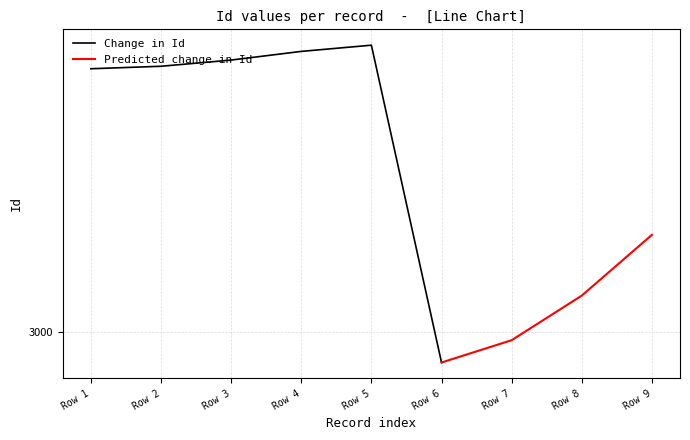

What is the difference between the second highest and minimum values?

251